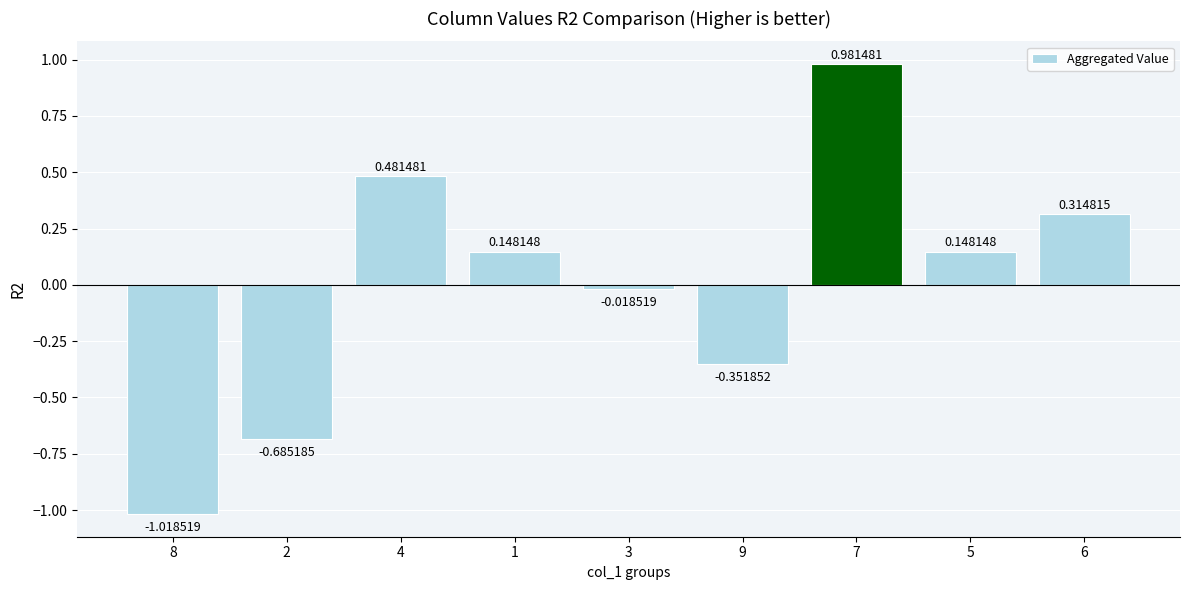

What is the difference between the second highest and second lowest values?

1.2